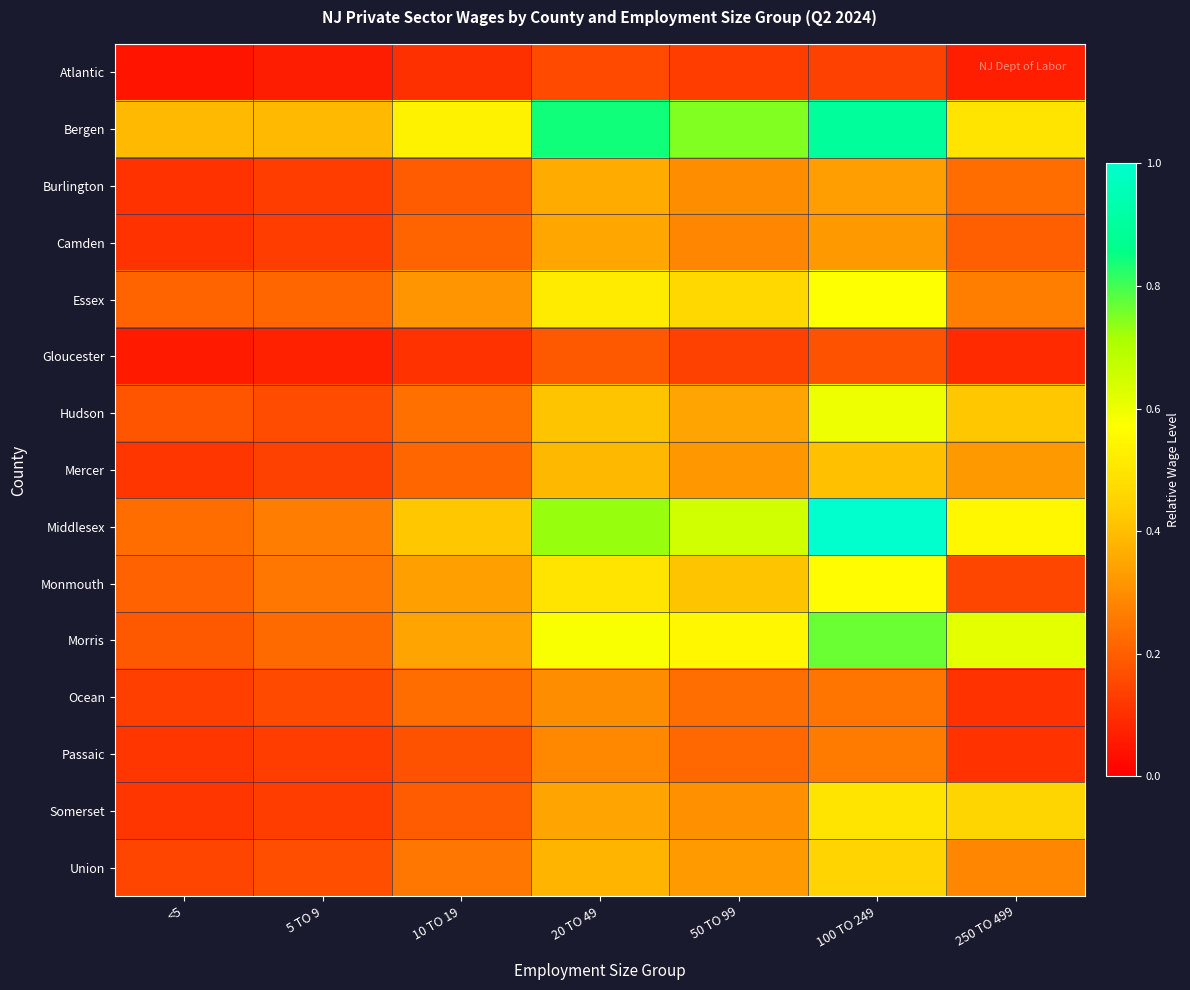

Between 20 TO 49 and 5 TO 9, which is larger?

20 TO 49